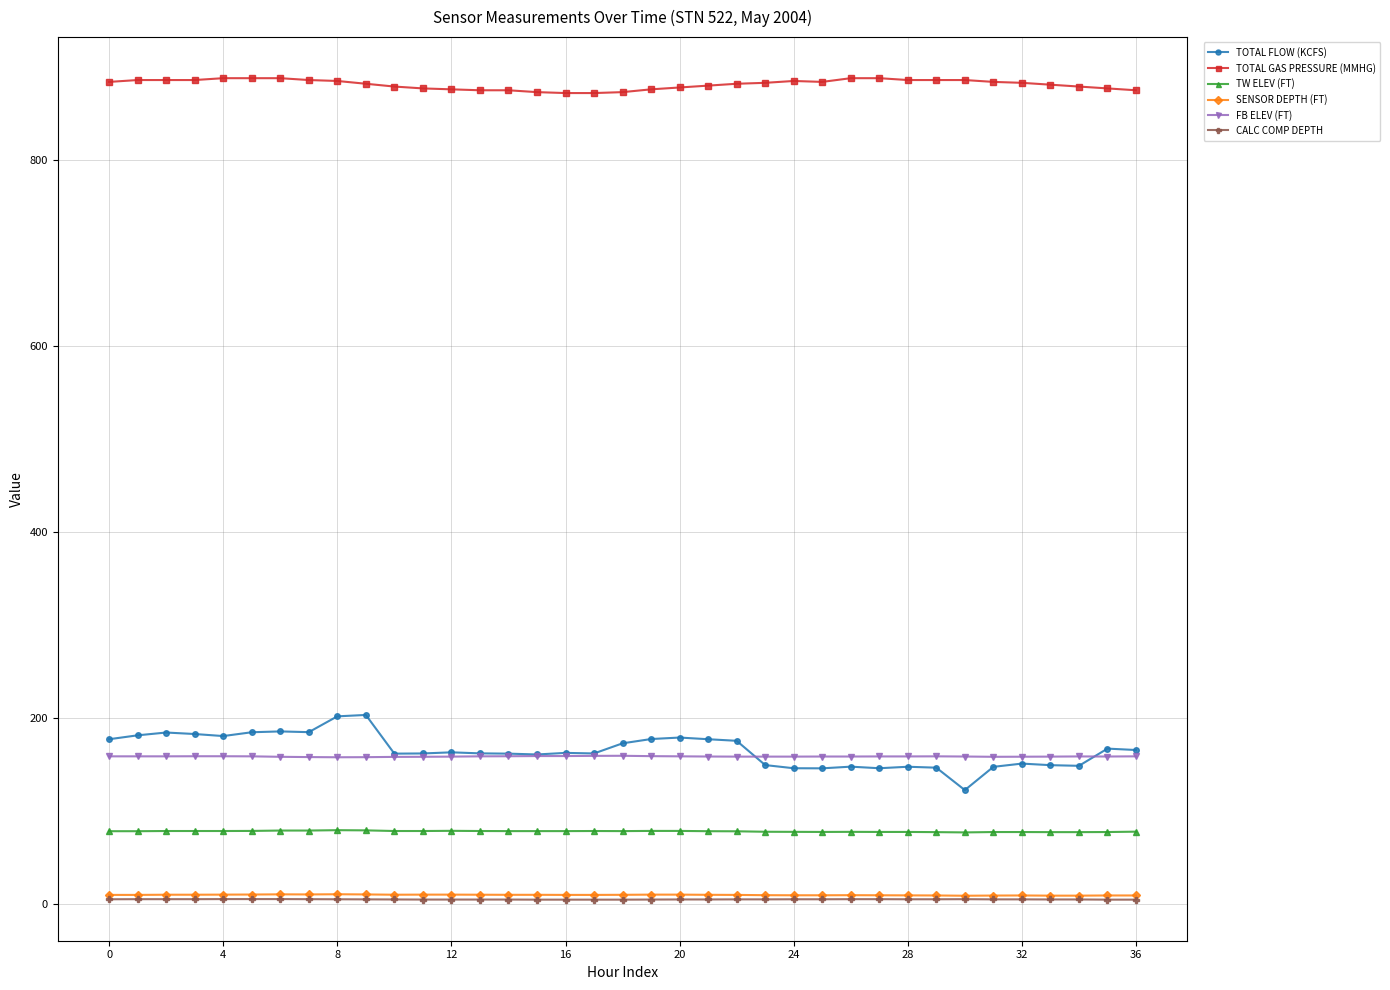

What is the maximum value for TW ELEV (FT)?

79.4